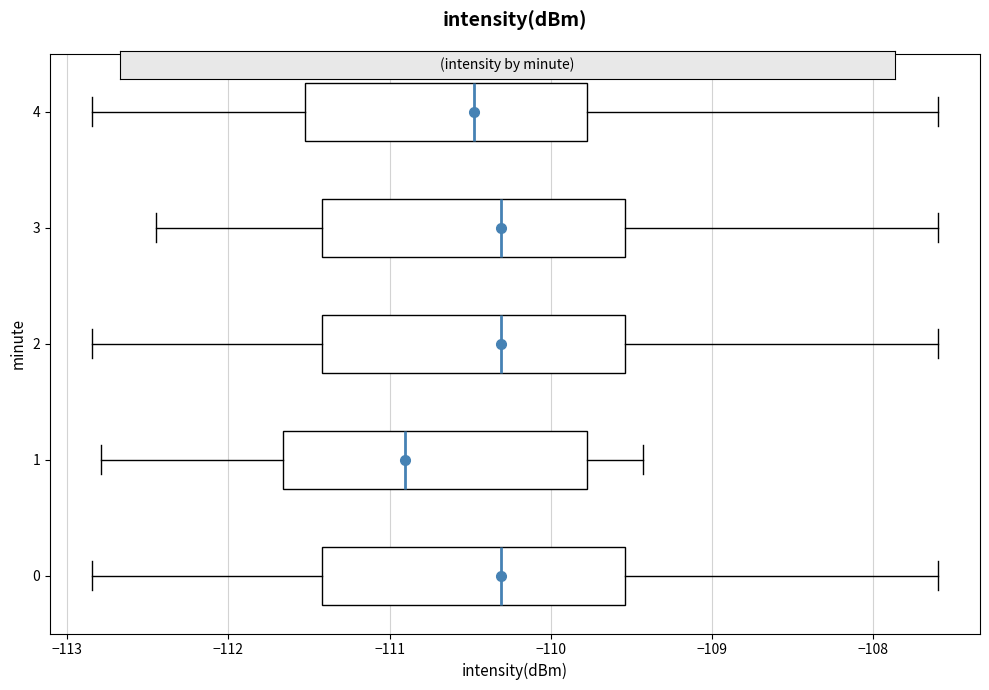

Reading bottom to top, read every box against the x-axis: the position of its median line, the range the box covers, and the ends of its whiskers. The values are not printed on the chart, so give them approximately, as read against the axis.

0: median -110.3, box -111.4 to -109.5, whiskers -112.8 to -107.6
1: median -110.9, box -111.7 to -109.8, whiskers -112.8 to -109.4
2: median -110.3, box -111.4 to -109.5, whiskers -112.8 to -107.6
3: median -110.3, box -111.4 to -109.5, whiskers -112.5 to -107.6
4: median -110.5, box -111.5 to -109.8, whiskers -112.8 to -107.6